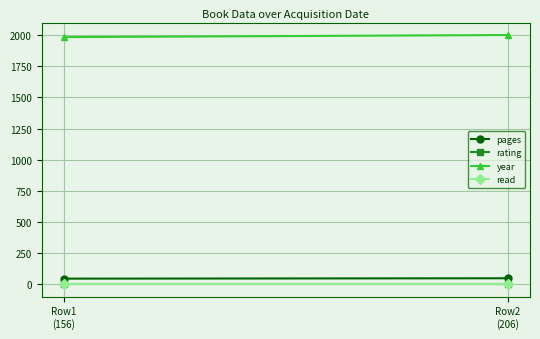

Is this an area chart (filled region under the line)?

No